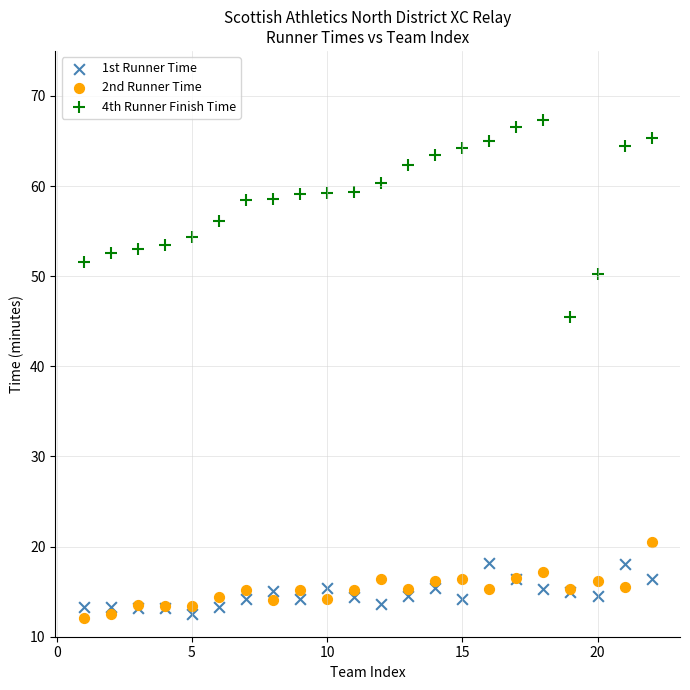

Which series has the largest Y range (max minus min)?

4th Runner Finish Time